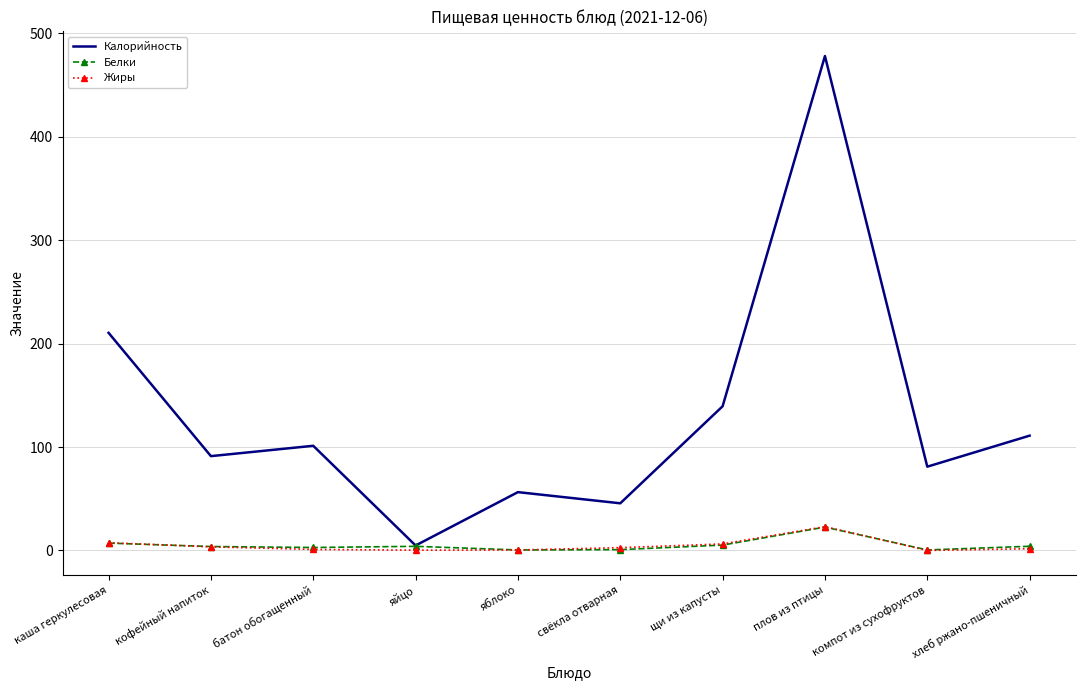

List the labels in order of Калорийность value, smallest first.

яйцо, свёкла отварная, яблоко, компот из сухофруктов, кофейный напиток, батон обогащенный, хлеб ржано-пшеничный, щи из капусты, каша геркулесовая, плов из птицы